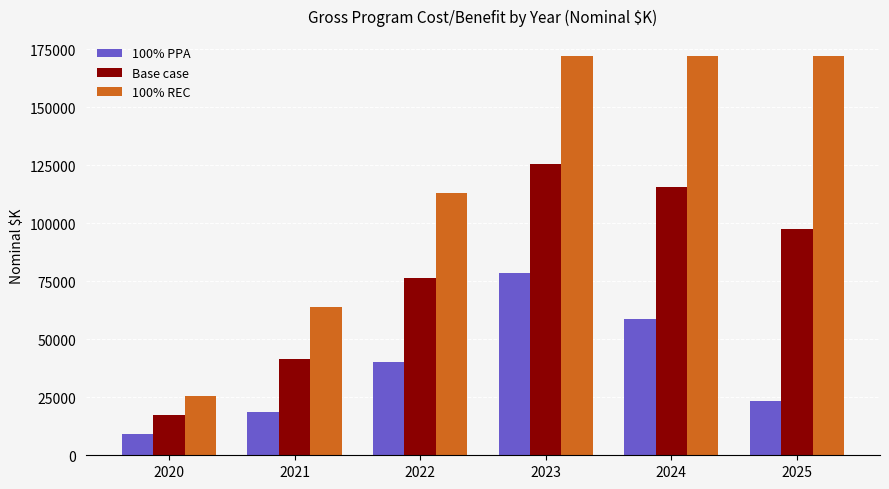

Where is 100% PPA nearest to the value 43918?

2022